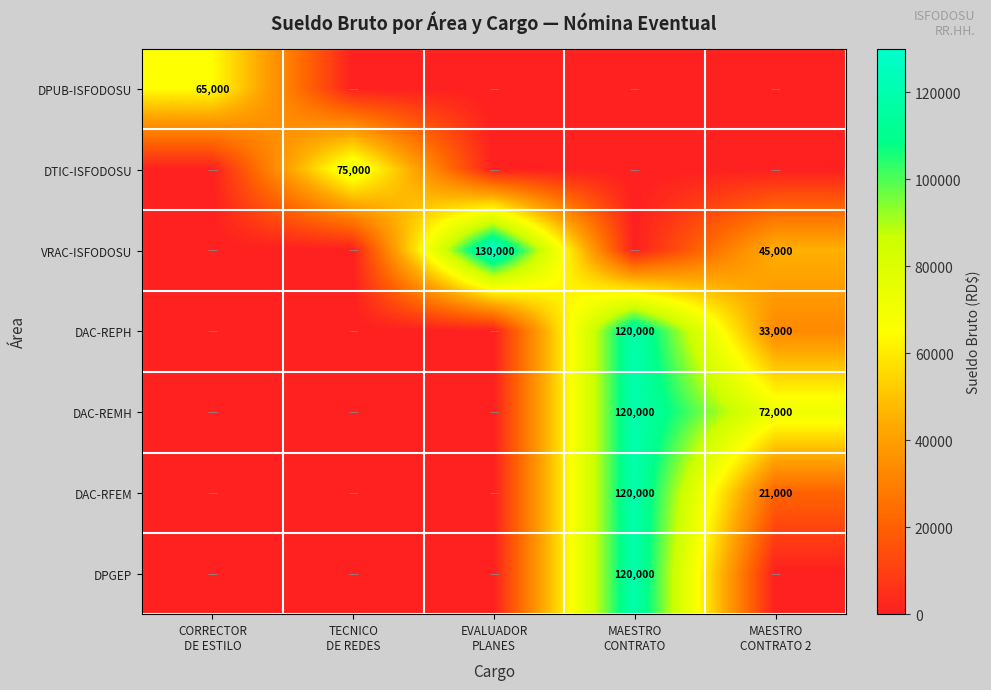

List the series in order of their peak value, highest first.

VRAC-ISFODOSU, DAC-REPH, DAC-REMH, DAC-RFEM, DPGEP, DTIC-ISFODOSU, DPUB-ISFODOSU